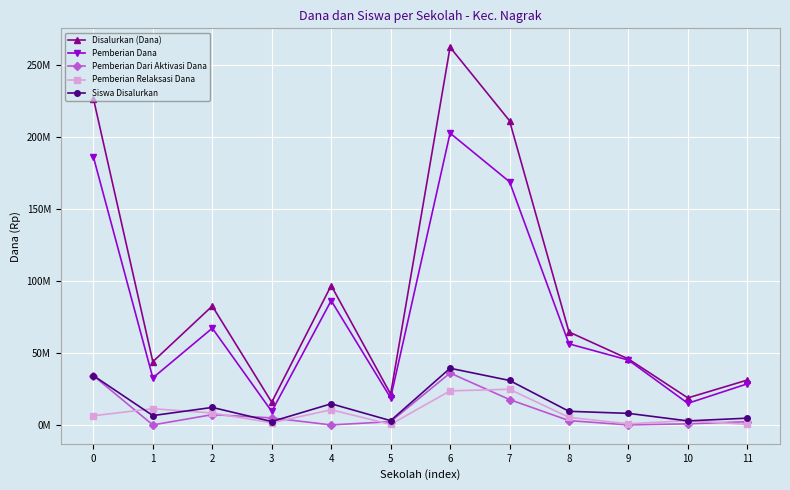

Reading left to right, extract all data points from this chart.

Disalurkan (Dana): 0=226500000.0	1=43875000.0	2=82500000.0	3=15750000.0	4=96750000.0	5=21375000.0	6=262125000.0	7=211125000.0	8=64500000.0	9=45750000.0	10=18750000.0	11=31125000.0
Pemberian Dana: 0=186000000.0	1=32625000.0	2=67125000.0	3=9375000.0	4=86250000.0	5=18750000.0	6=202500000.0	7=168750000.0	8=56250000.0	9=45000000.0	10=15000000.0	11=28500000.0
Pemberian Dari Aktivasi Dana: 0=34125000.0	1=0.0	2=7125000.0	3=4875000.0	4=0.0	5=2250000.0	6=36000000.0	7=17625000.0	8=3000000.0	9=0.0	10=750000.0	11=2250000.0
Pemberian Relaksasi Dana: 0=6375000.0	1=11250000.0	2=8250000.0	3=1500000.0	4=10500000.0	5=375000.0	6=23625000.0	7=24750000.0	8=5250000.0	9=750000.0	10=3000000.0	11=375000.0
Siswa Disalurkan: 0=34190217.4	1=6478146.5	2=12146524.6	3=2339330.7	4=14665803.8	5=2969150.5	6=39318750.0	7=30861169.9	8=9447296.9	9=8007708.8	10=2789201.9	11=4678661.3